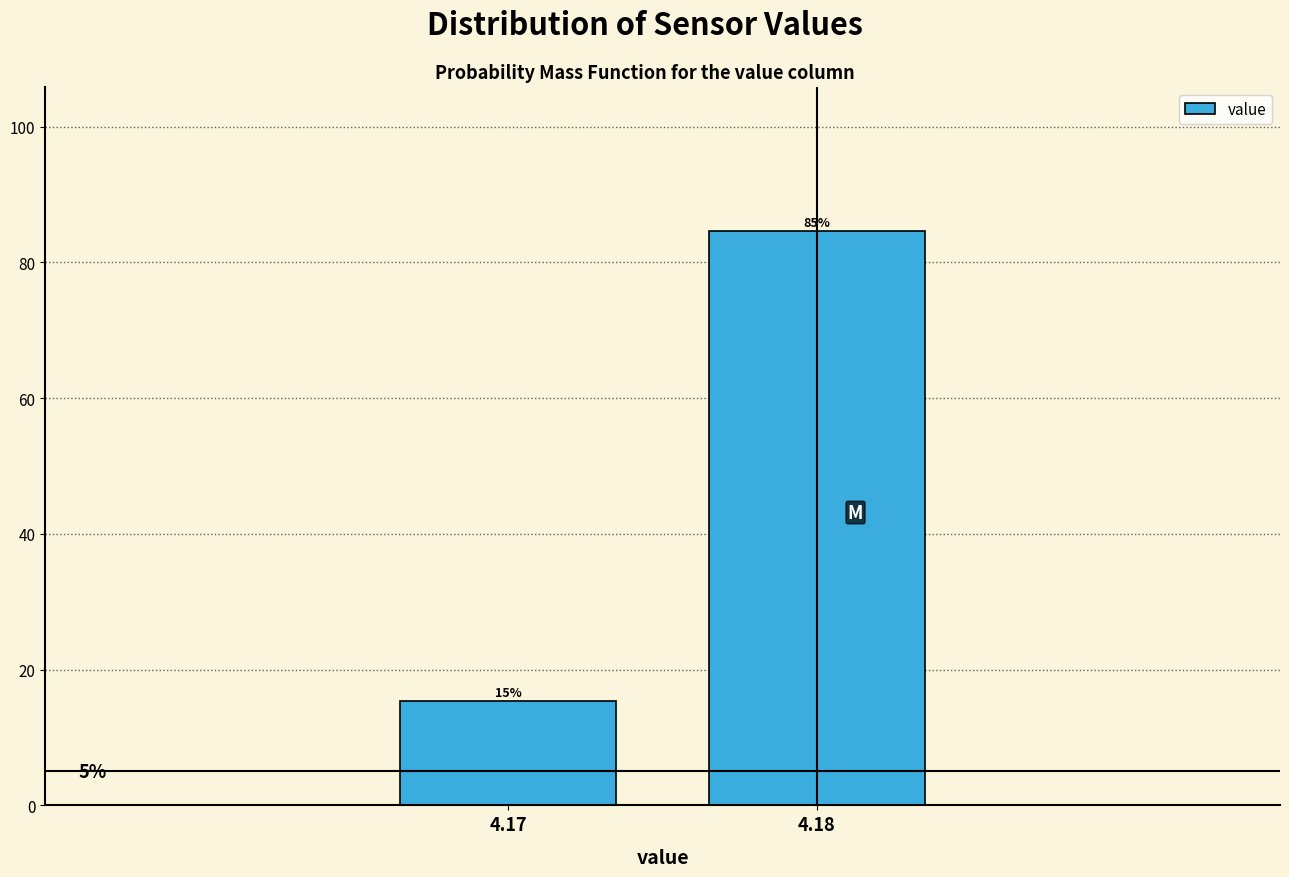

Are the bars horizontal?

No